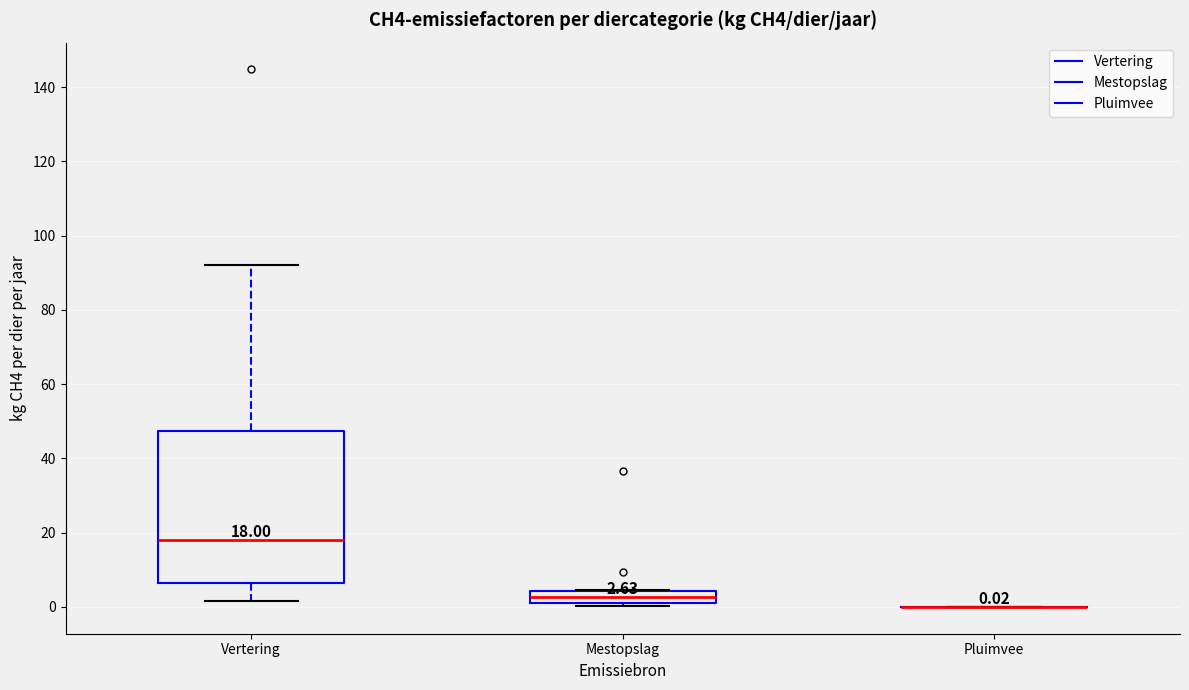

Which box is the tallest, from its lower edge to its upper edge?

Vertering